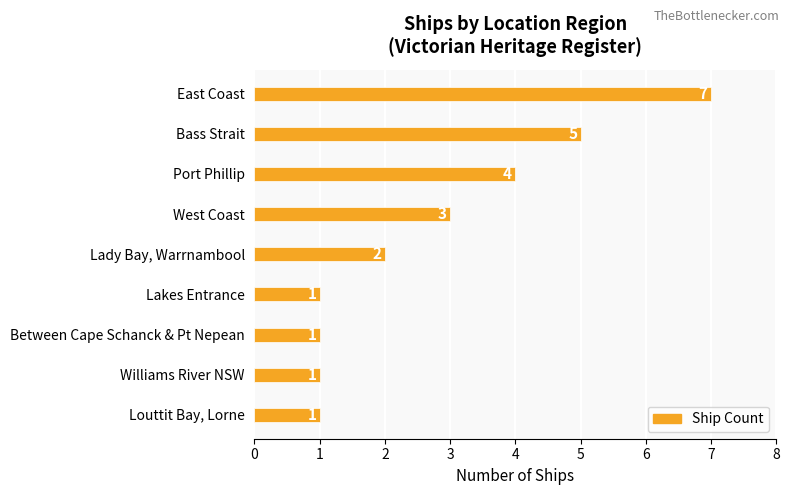

What is the average value?

3